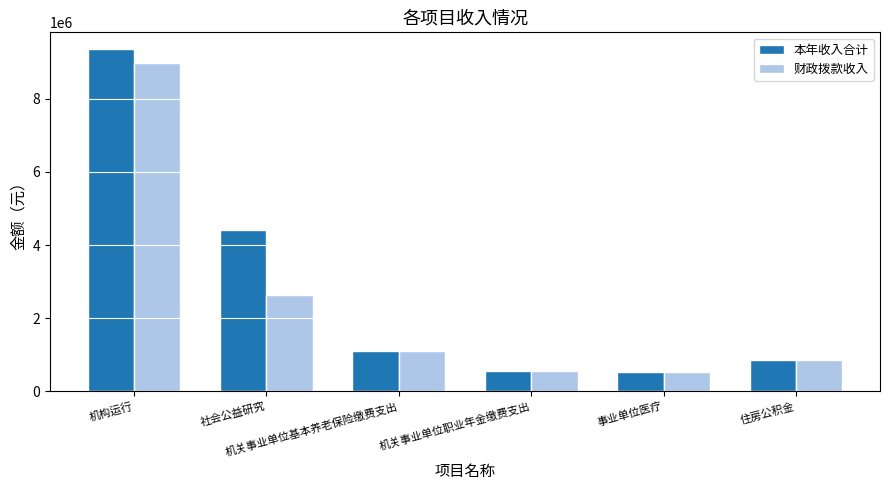

What is the difference between the 本年收入合计 values at 机构运行 and 住房公积金?

8511864.2